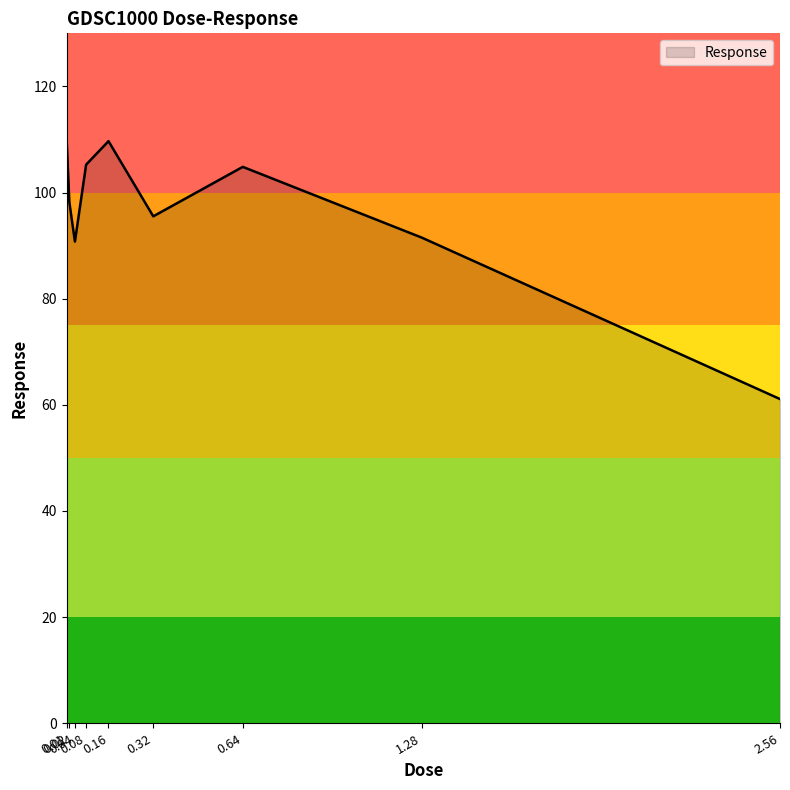

What is the greatest value displayed?

110.5